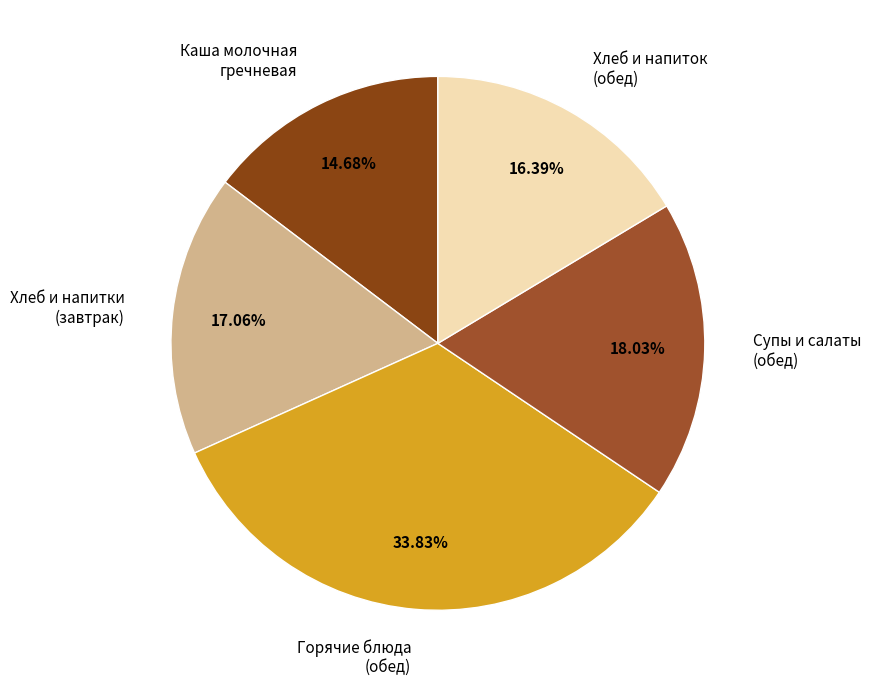

How many segments does this pie chart have?

5